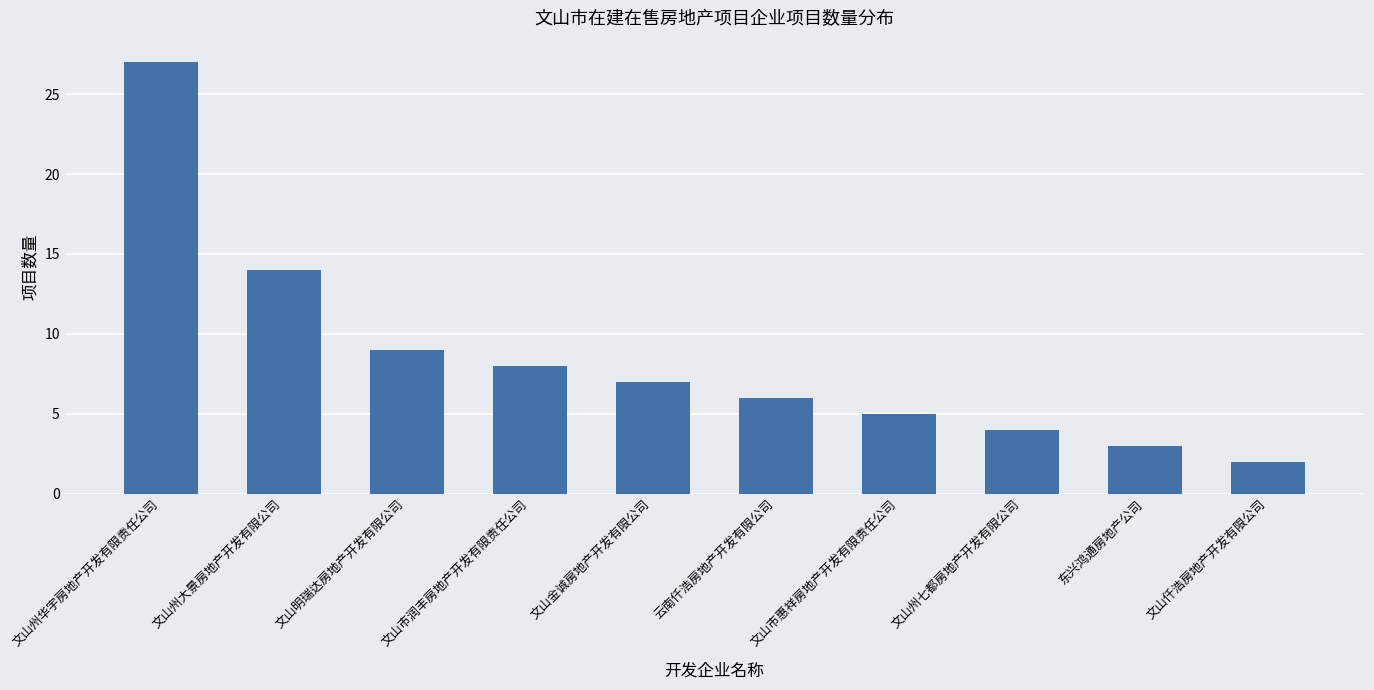

At which label is the value closest to 14?

文山州大景房地产开发有限公司